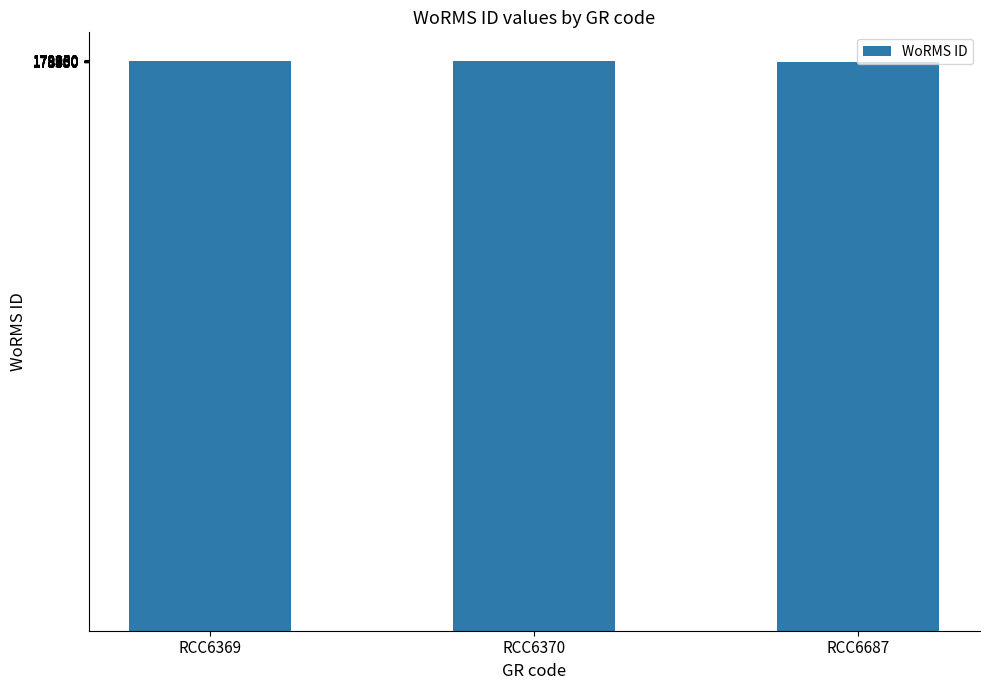

True or false: the data shows 269452 at RCC6369.

False